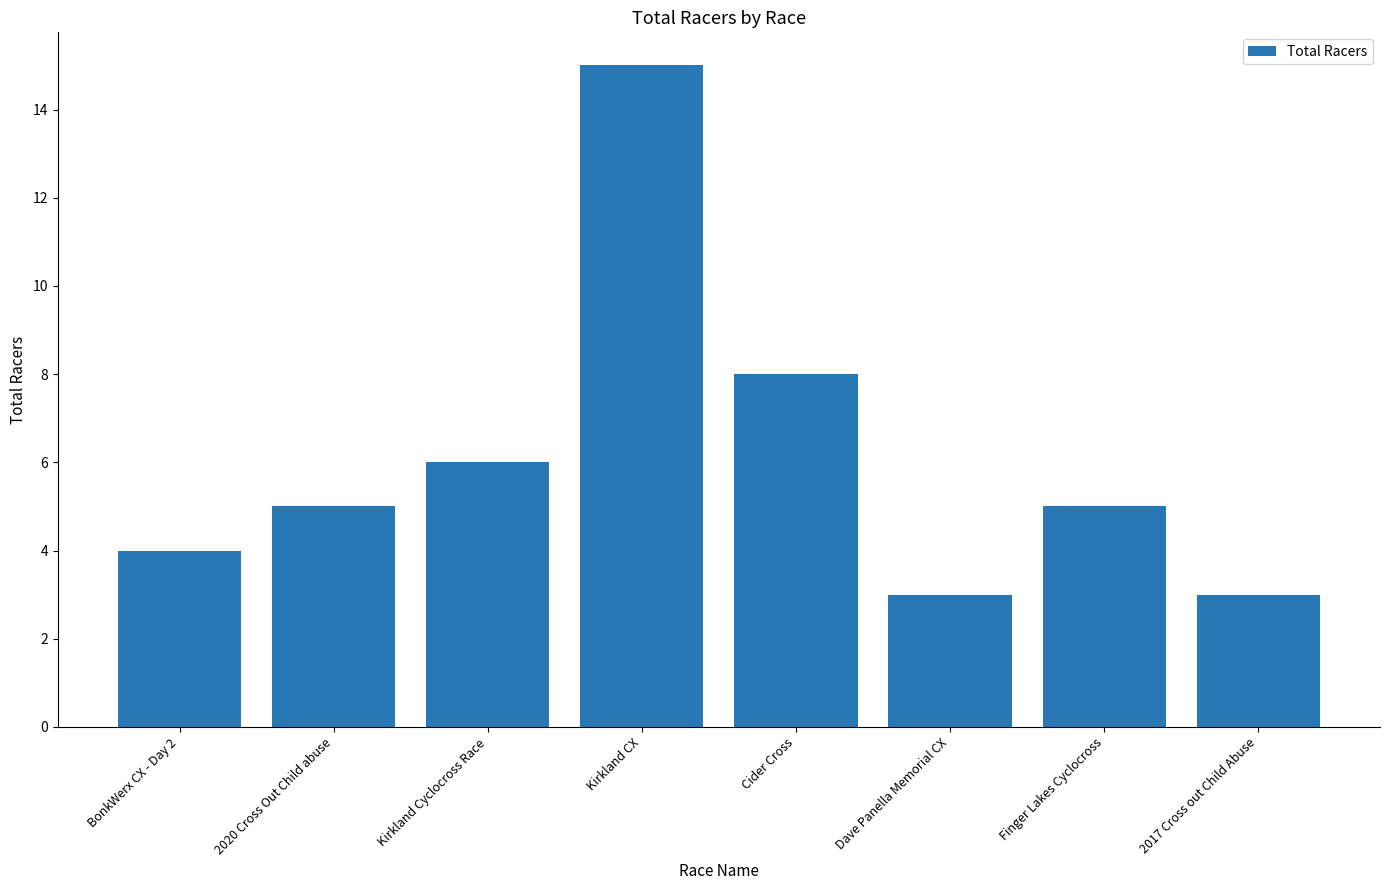

True or false: the data shows 2 at 2017 Cross out Child Abuse.

False